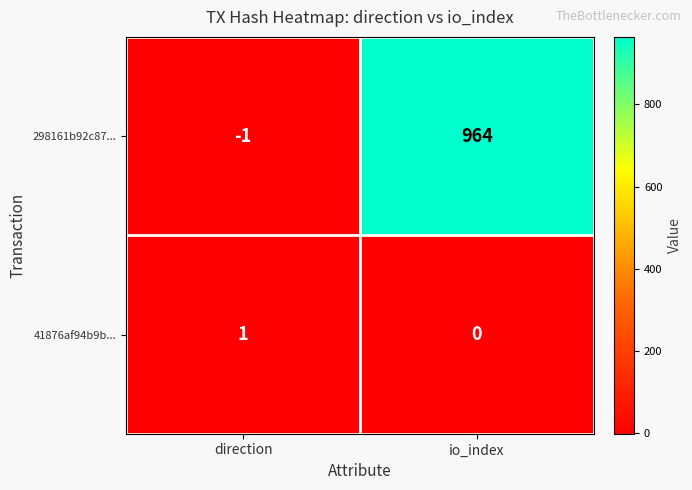

Is it true that 298161b92c87... equals 560 at io_index?

False